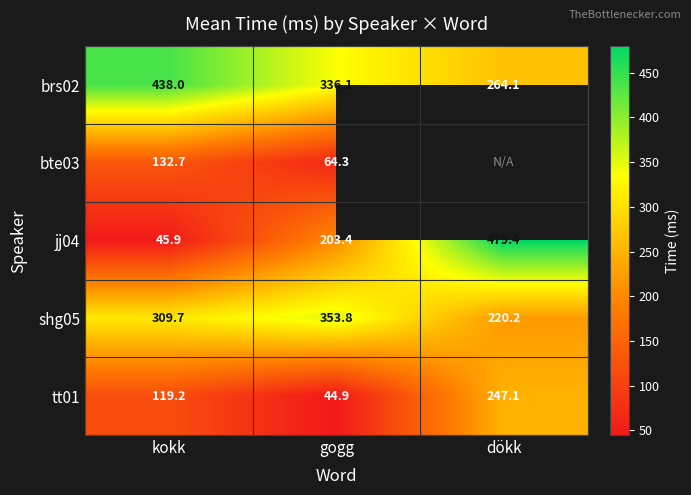

At which category is the sum across all series the highest?

kokk